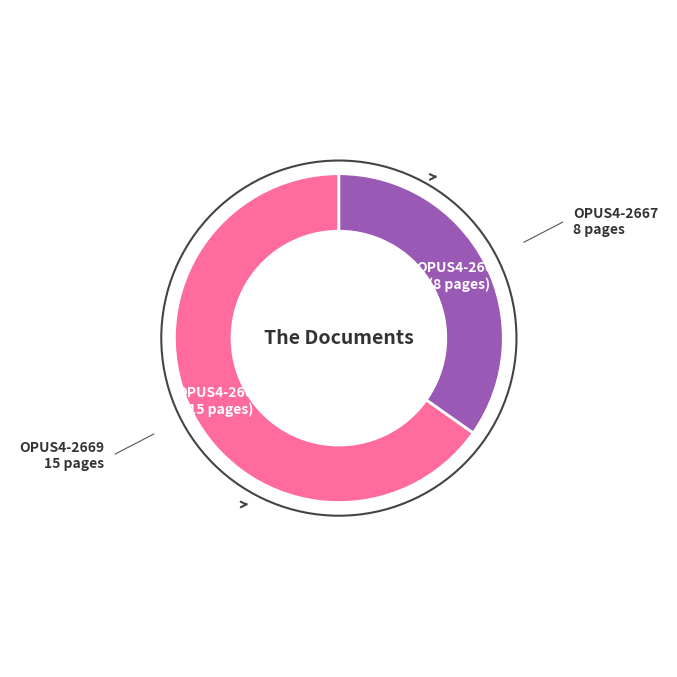

Is there any slice that represents more than half of the pie?

Yes